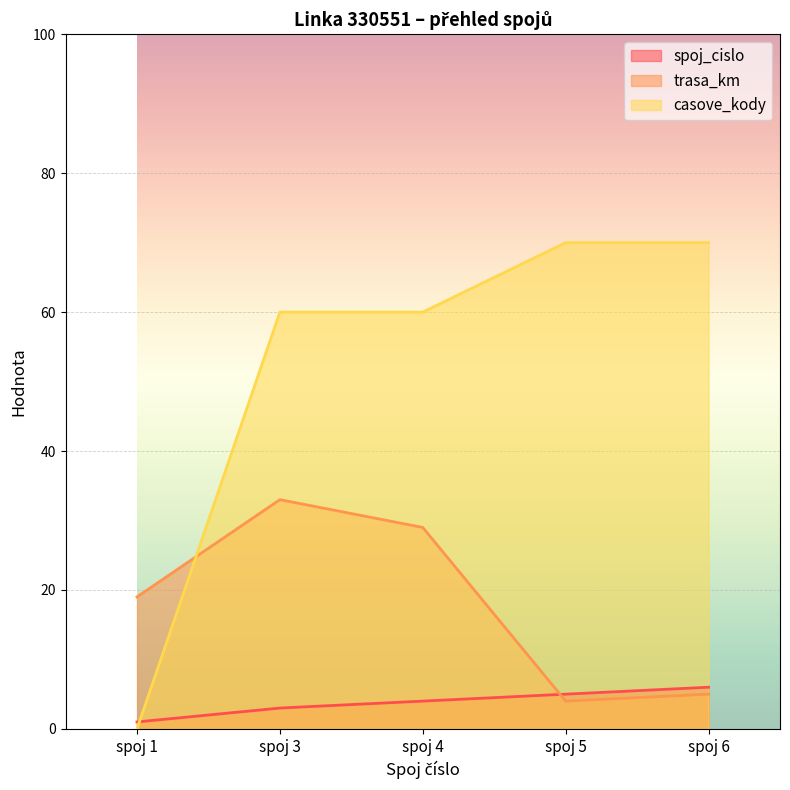

Which series has the largest total across all categories?

casove_kody